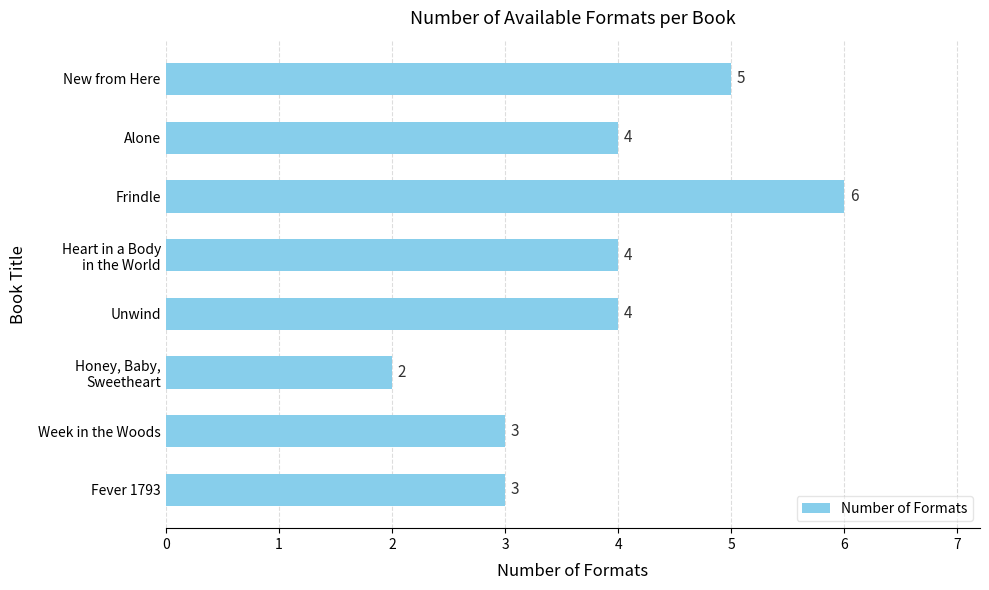

Which category has the highest value across all series?

Frindle